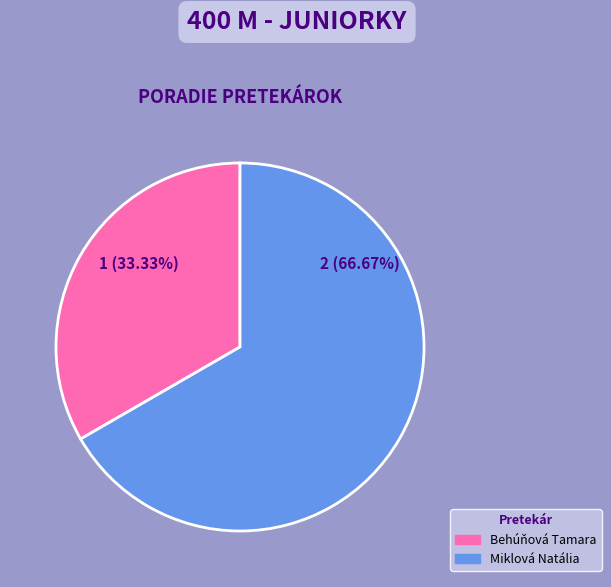

To the nearest percent, what portion does Behúňová Tamara represent?

33%